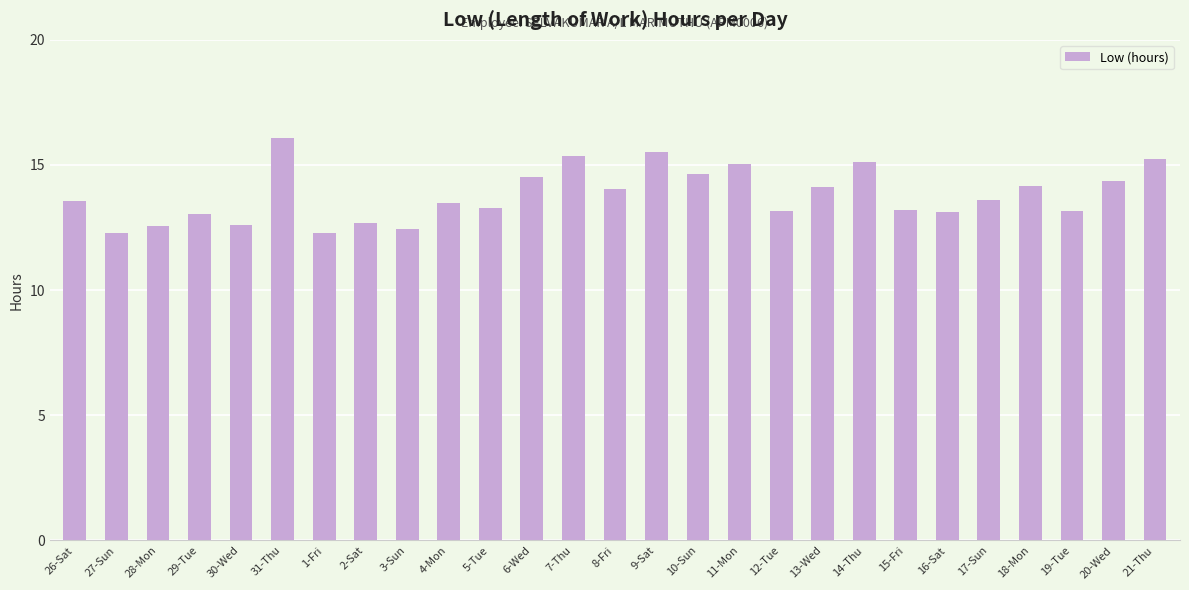

The value at 10-Sun is 10.0. True or false?

False